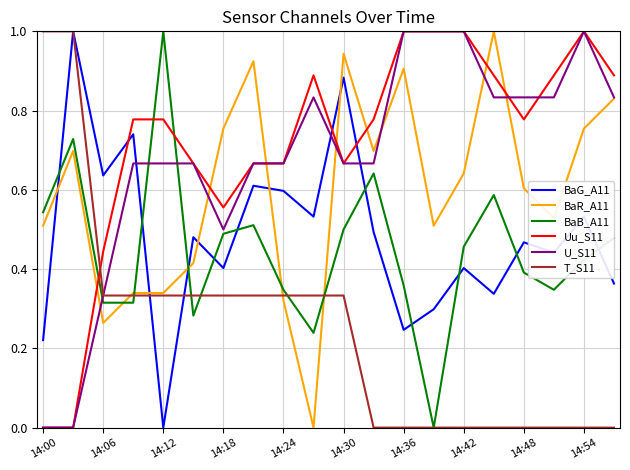

What is the greatest value displayed?

1.0